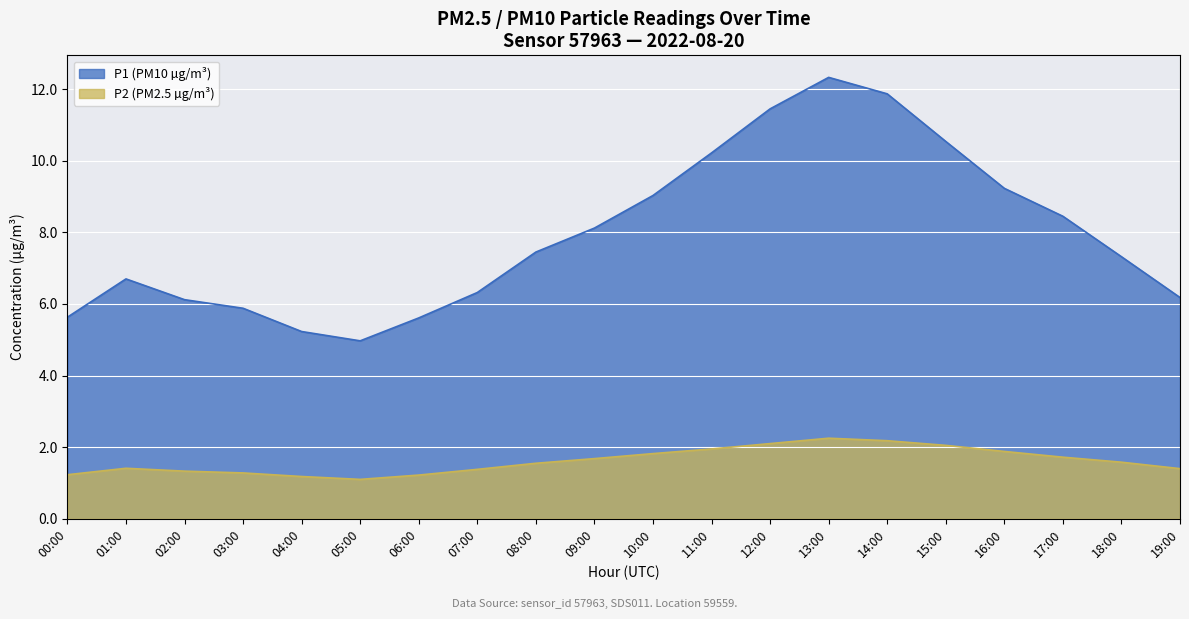

Count the number of data series in this chart.

2